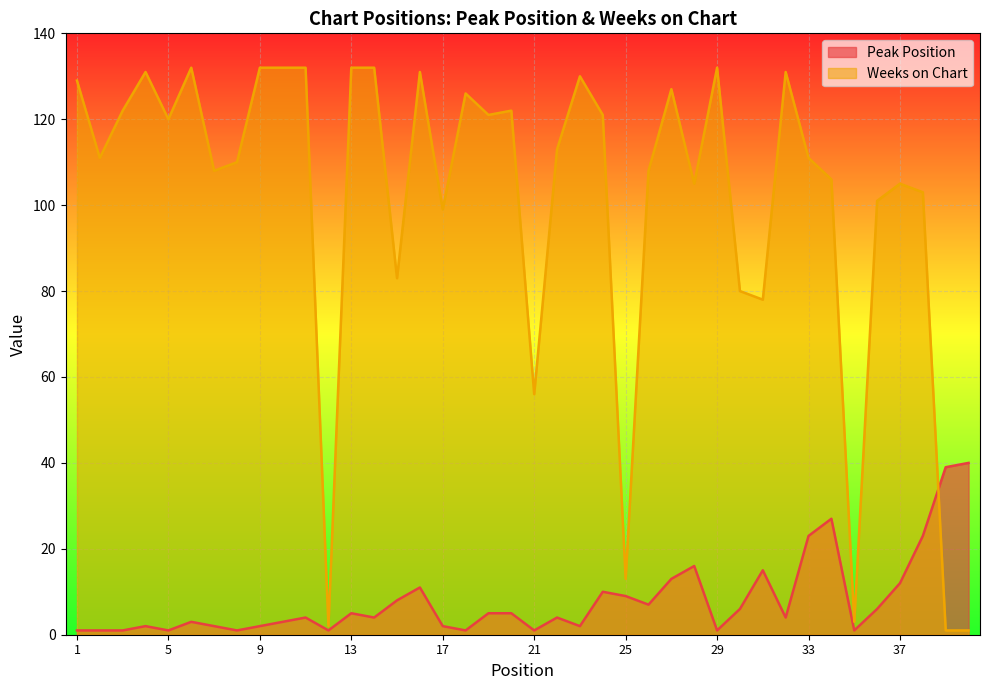

Reading left to right, extract all data points from this chart.

Peak Position: 1	1	1	2	1	3	2	1	2	3	4	1	5	4	8	11	2	1	5	5	1	4	2	10	9	7	13	16	1	6	15	4	23	27	1	6	12	23	39	40
Weeks on Chart: 129	111	122	131	120	132	108	110	132	132	132	2	132	132	83	131	99	126	121	122	56	113	130	121	13	108	127	105	132	80	78	131	111	106	3	101	105	103	1	1